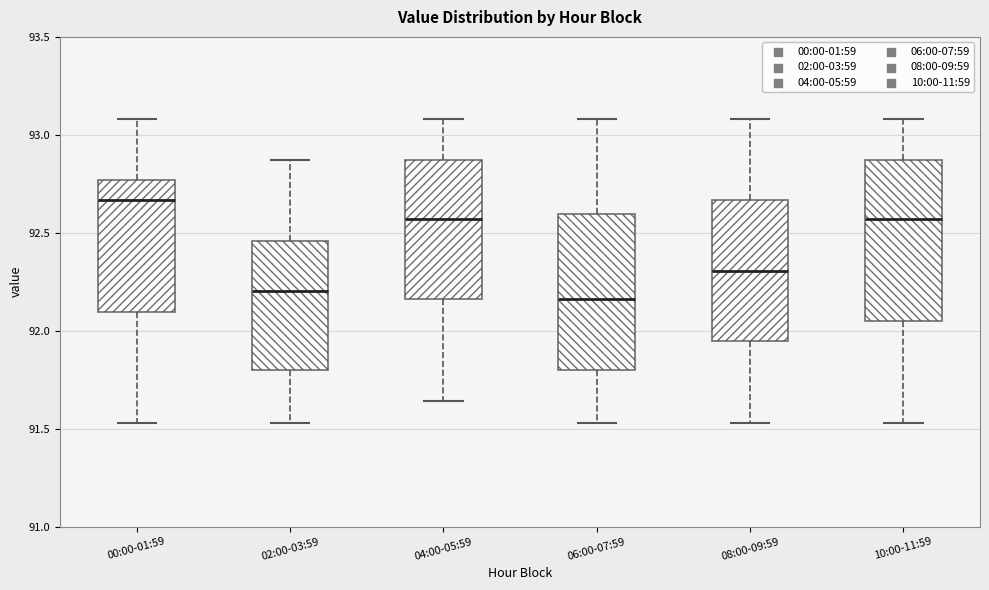

Reading left to right, transcribe this box plot: for each box, give where its median line is, the range the box spans, and where its two whiskers end, as read against the y-axis. The values are not printed on the chart, so give them approximately, as read against the axis.

00:00-01:59: median 92.65, box 92.10 to 92.75, whiskers 91.55 to 93.10
02:00-03:59: median 92.20, box 91.80 to 92.45, whiskers 91.55 to 92.85
04:00-05:59: median 92.55, box 92.15 to 92.85, whiskers 91.65 to 93.10
06:00-07:59: median 92.15, box 91.80 to 92.60, whiskers 91.55 to 93.10
08:00-09:59: median 92.30, box 91.95 to 92.65, whiskers 91.55 to 93.10
10:00-11:59: median 92.55, box 92.05 to 92.85, whiskers 91.55 to 93.10